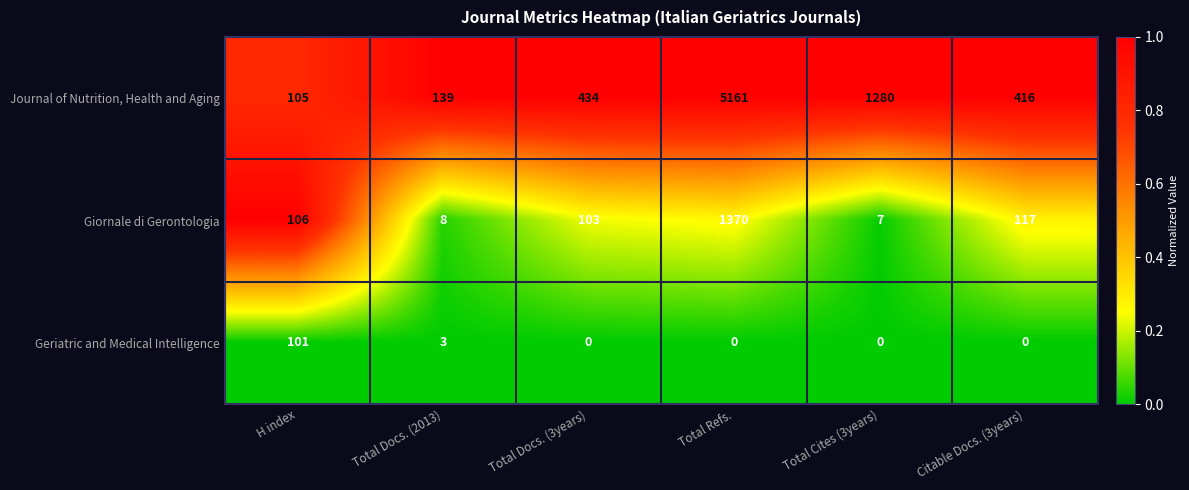

Which series has the largest total across all categories?

Journal of Nutrition, Health and Aging